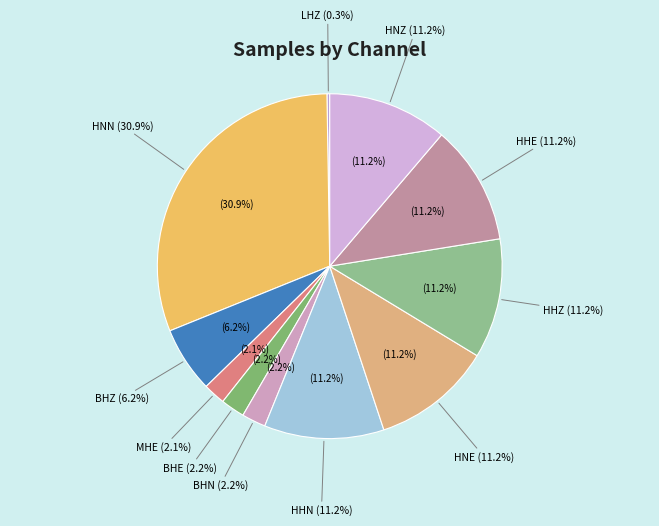

Rank the categories by value from lowest to highest.

LHZ, MHE, BHN, BHE, BHZ, HNZ, HHE, HHZ, HNE, HHN, HNN